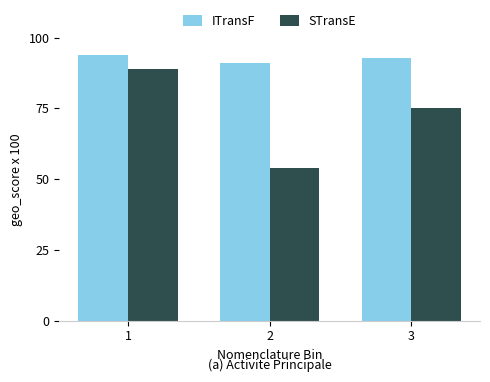

What is the total value across all series at 2?

145